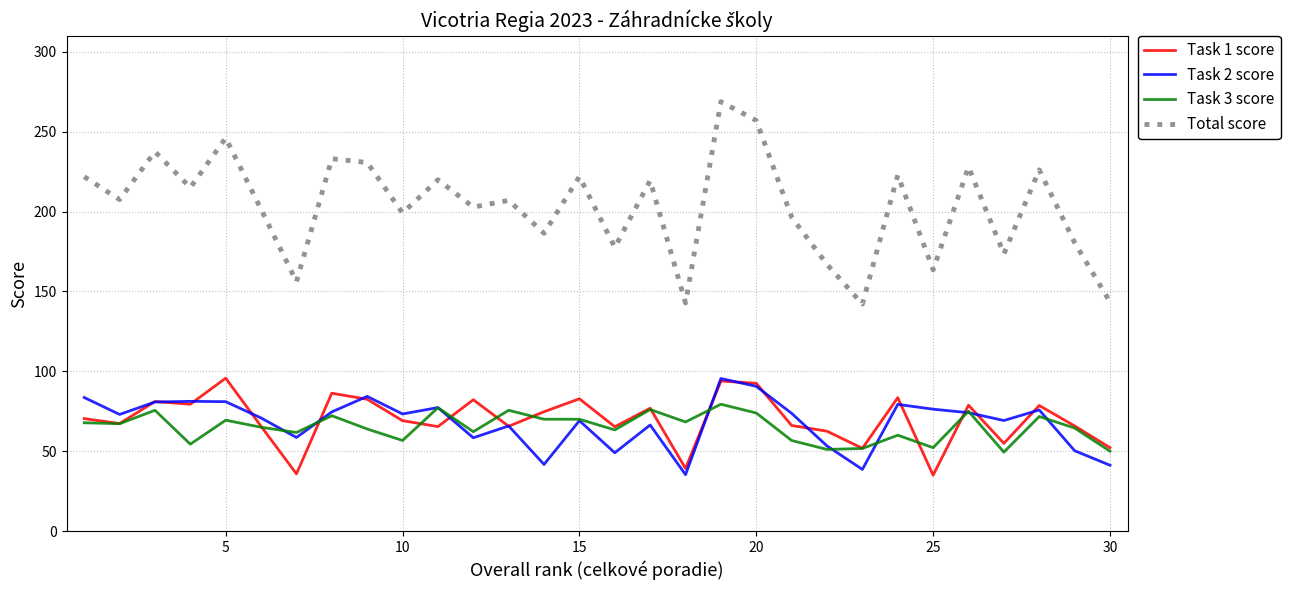

True or false: Total score and Task 3 score cross at least once.

False